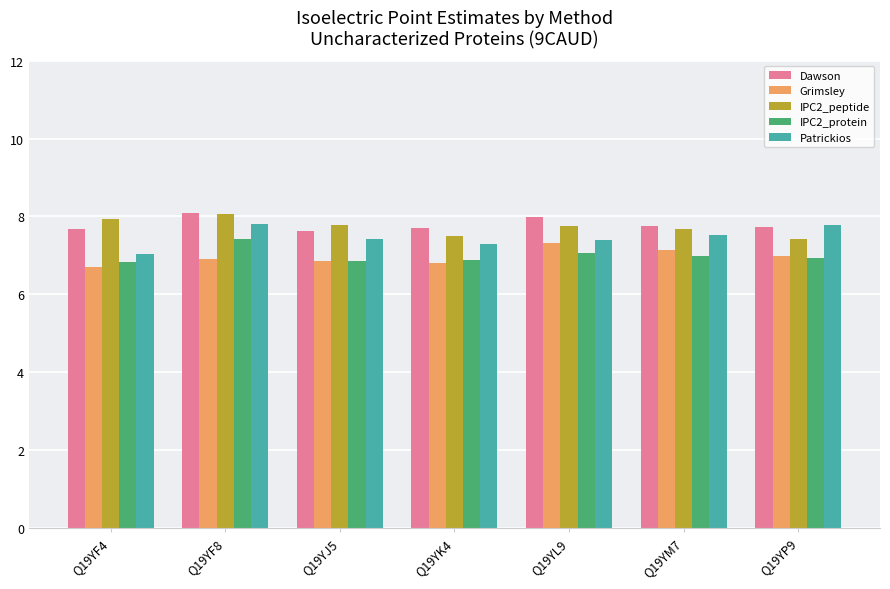

What is the difference between the highest and lowest values at Q19YJ5?

0.9